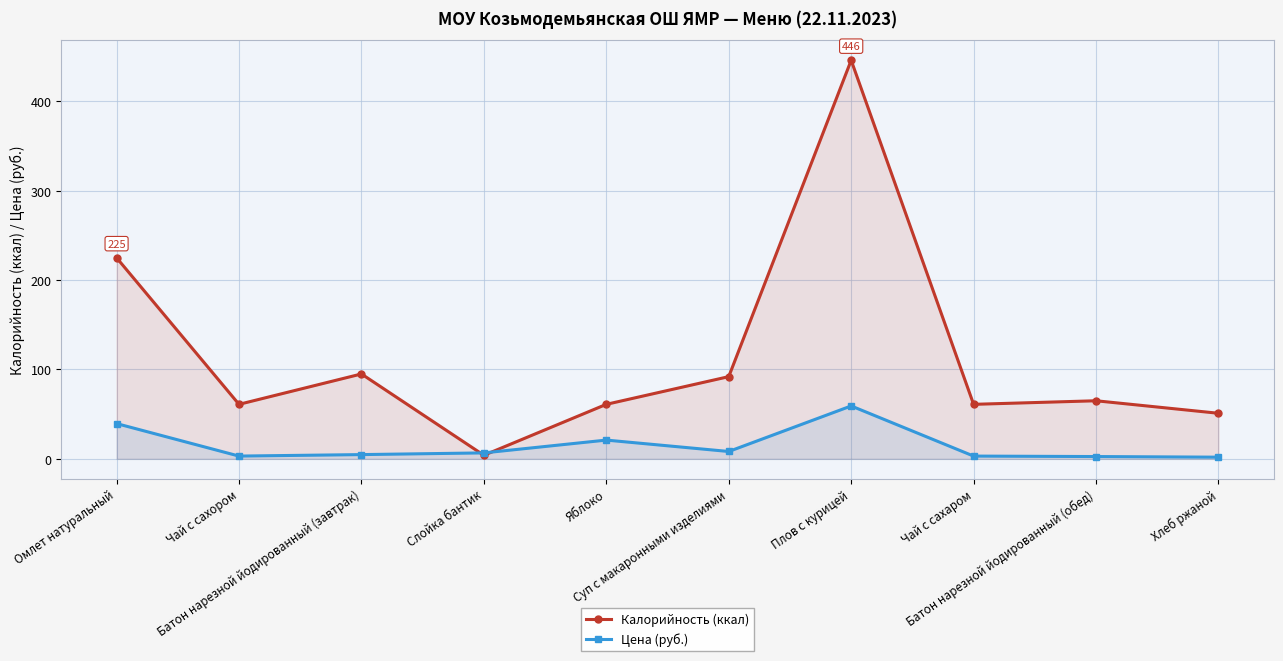

Does the chart have visible grid lines?

Yes